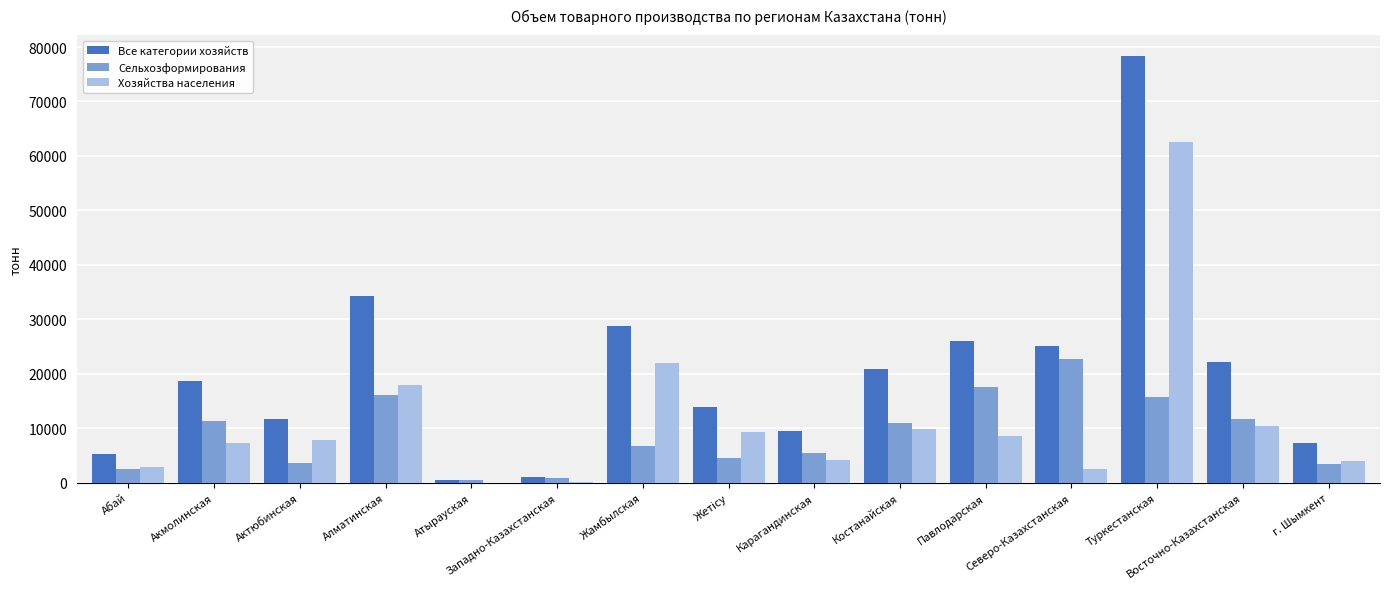

Are the bars horizontal?

No